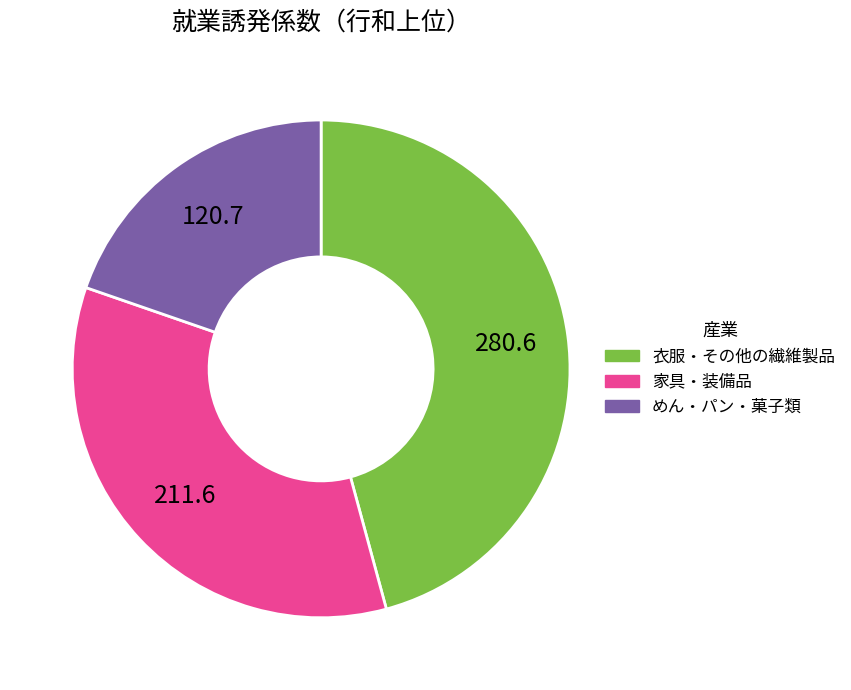

Is there any slice that represents more than half of the pie?

No